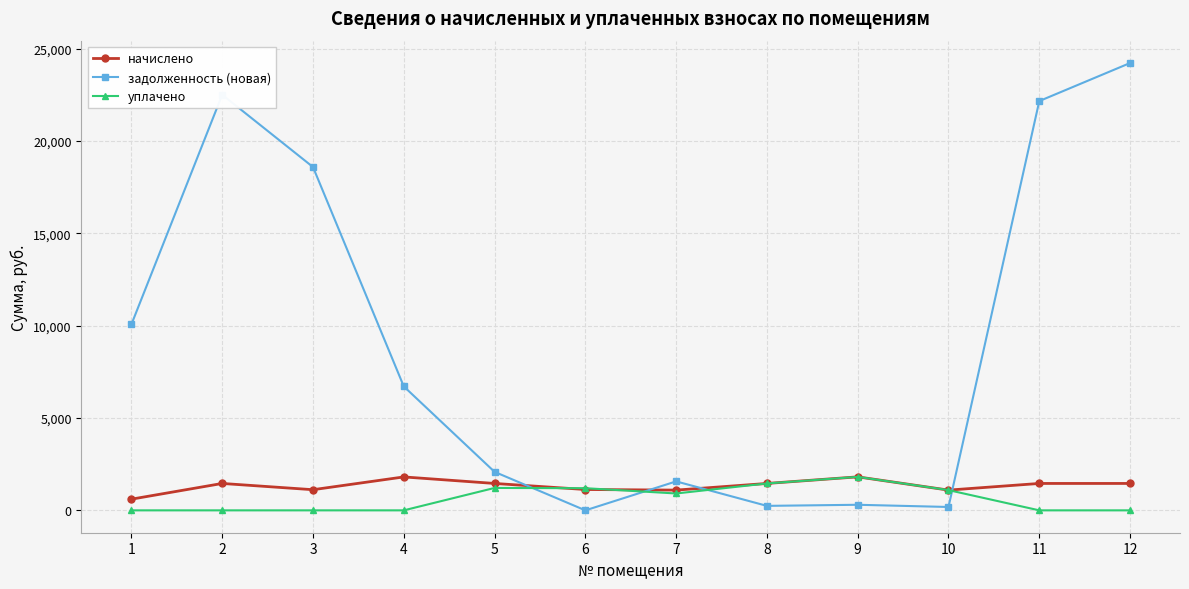

At which label is задолженность (новая) closest to 12109?

1